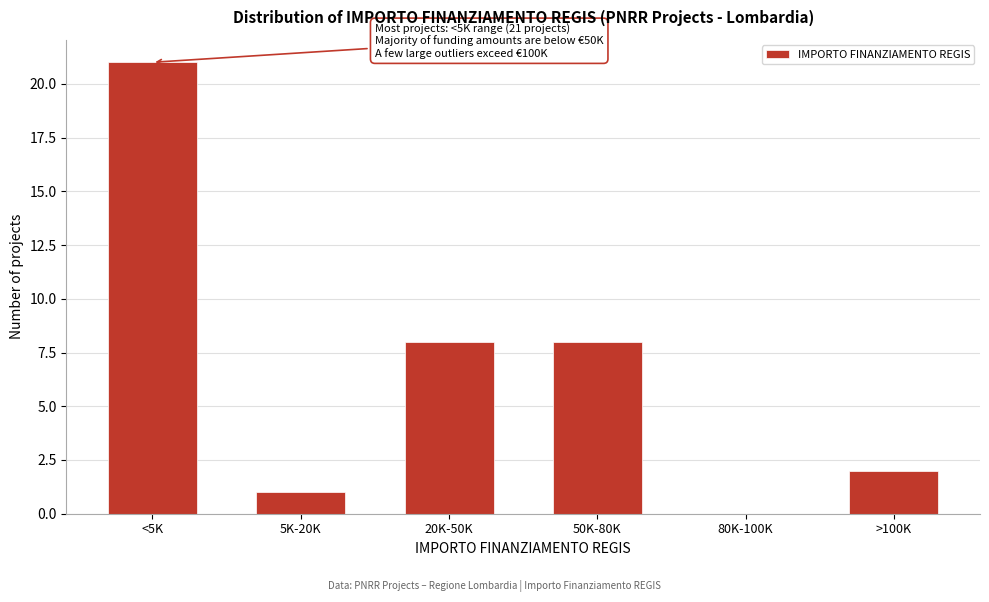

Reading left to right, transcribe all the data shown in this chart.

<5K=21	5K-20K=1	20K-50K=8	50K-80K=8	80K-100K=0	>100K=2